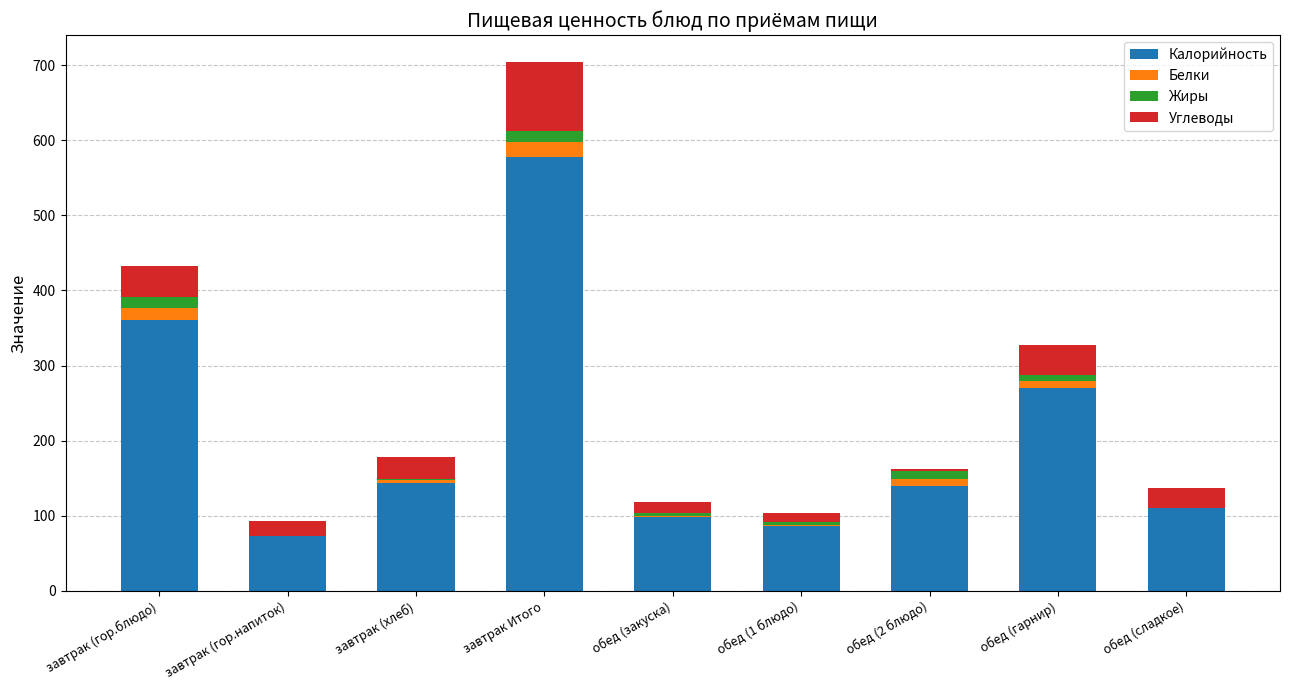

What is the highest value of the Калорийность series?

577.2